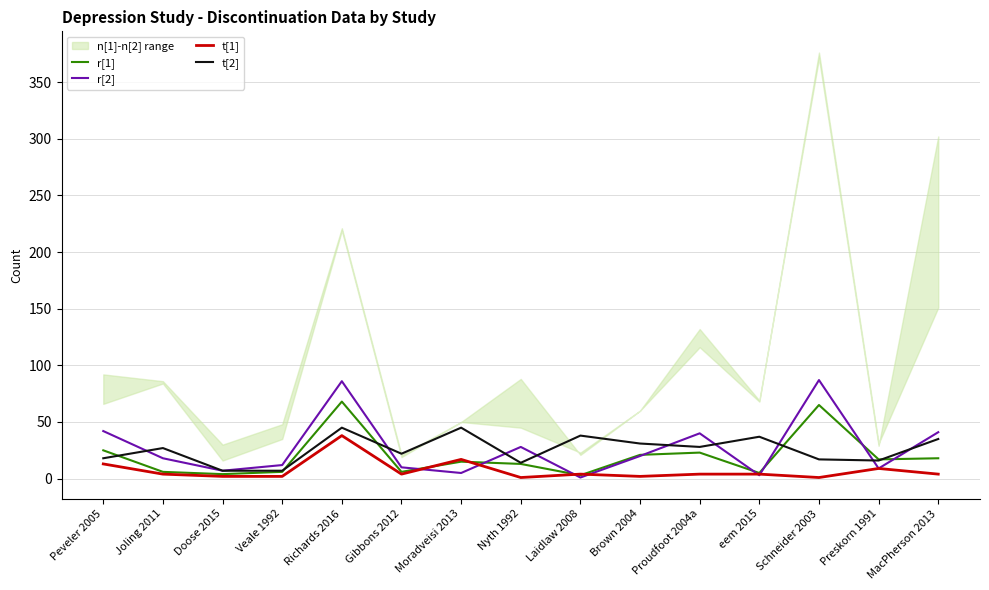

At Brown 2004, list the series in order from smallest to largest.

t[1], r[2], r[1], t[2]